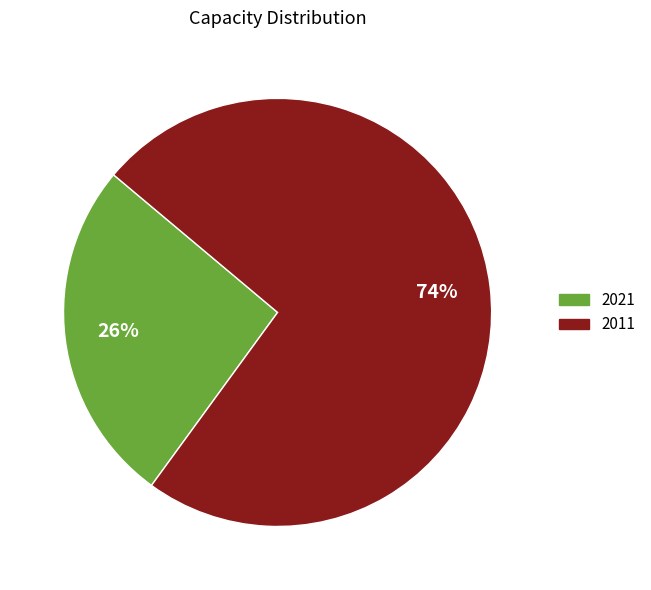

To the nearest percent, what percentage of the pie is 2021?

26%